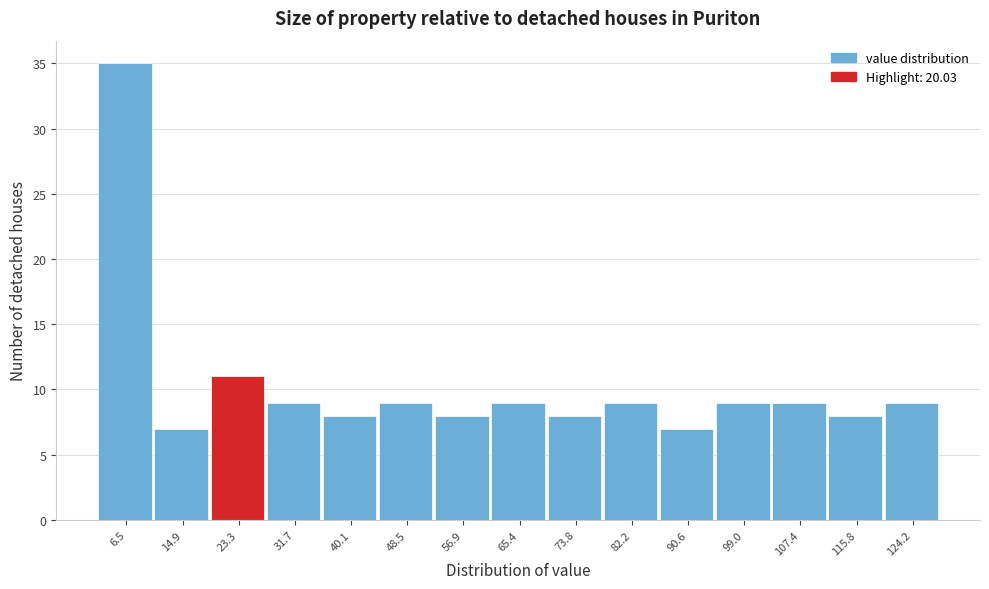

Reading left to right, transcribe this chart: for each bar, give the range it covers on the x-axis and its height. Neither the bar edges nor the heights are printed on the chart, so give them approximately, as read against the axes.

2 to 11: 35
11 to 19: 7
19 to 28: 11
28 to 36: 9
36 to 44: 8
44 to 53: 9
53 to 61: 8
61 to 70: 9
70 to 78: 8
78 to 86: 9
86 to 95: 7
95 to 103: 9
103 to 112: 9
112 to 120: 8
120 to 128: 9